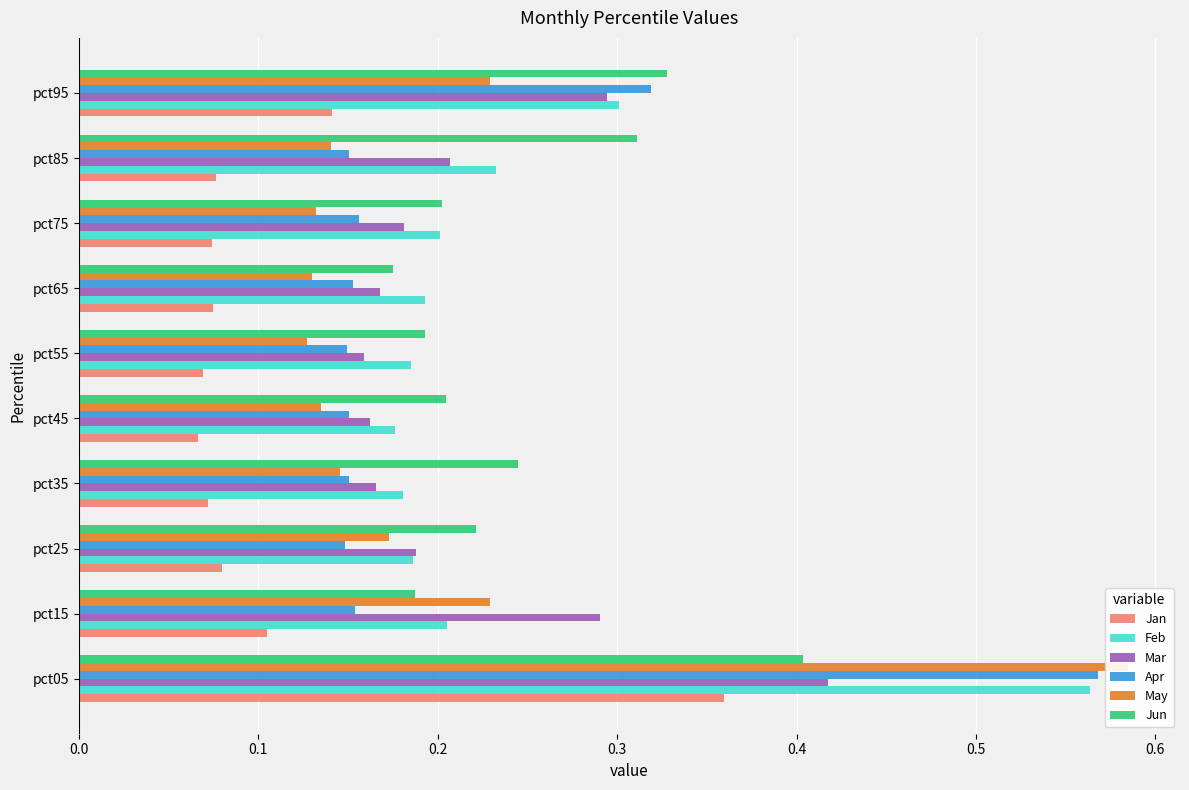

What is the average value of the Mar series?

0.2